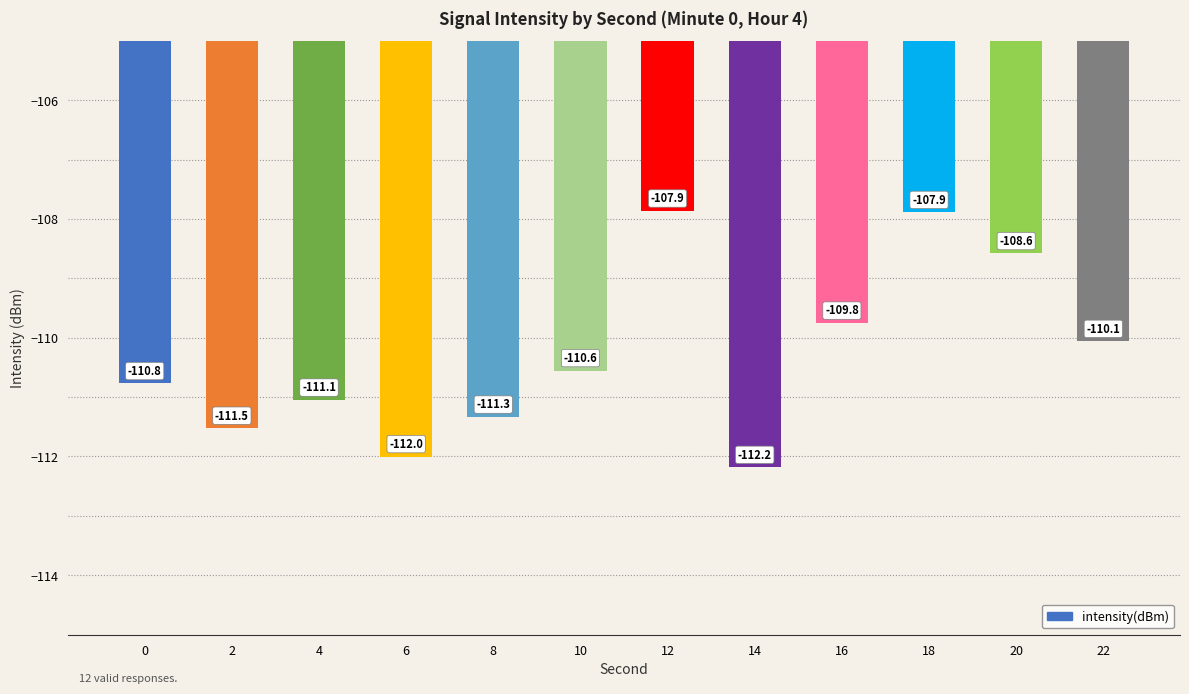

True or false: the data shows -23.3 at 4.

False